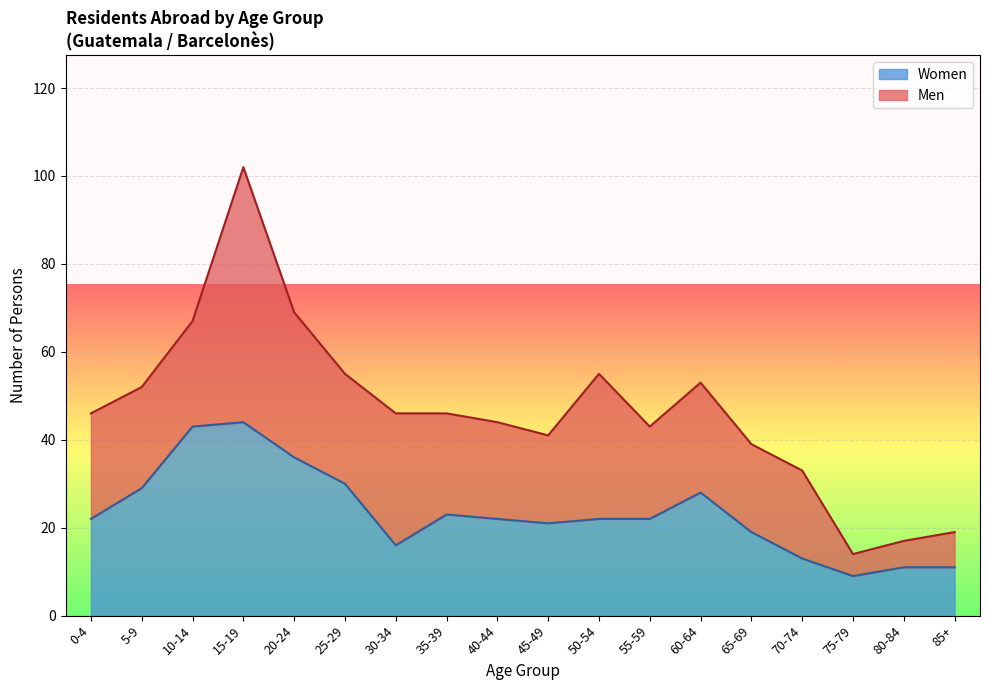

List the labels in order of value, smallest first.

75-79, 80-84, 85+, 70-74, 30-34, 65-69, 45-49, 0-4, 40-44, 50-54, 55-59, 35-39, 60-64, 5-9, 25-29, 20-24, 10-14, 15-19